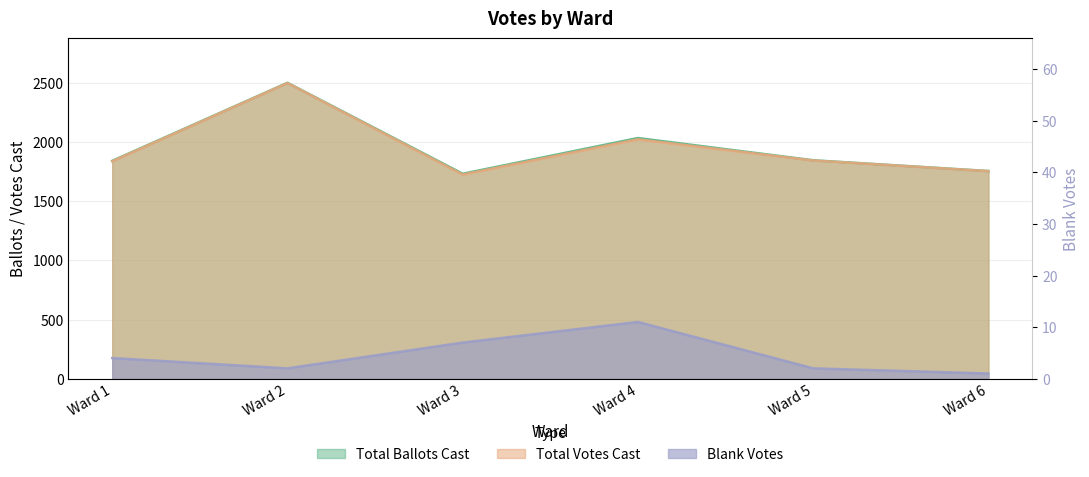

How many values in the Blank Votes series are below 4?

3